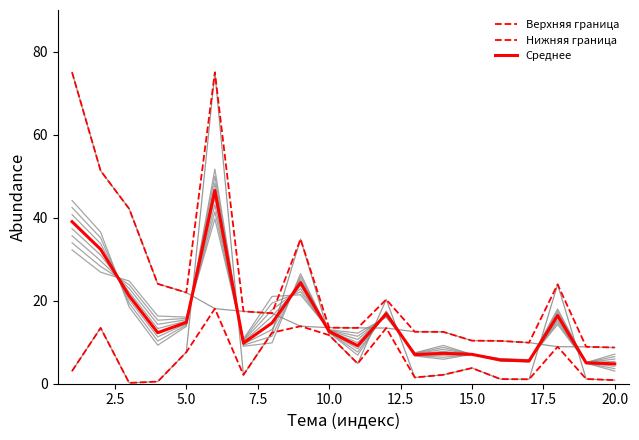

What is the difference between the highest and lowest values at 2.5?

37.8